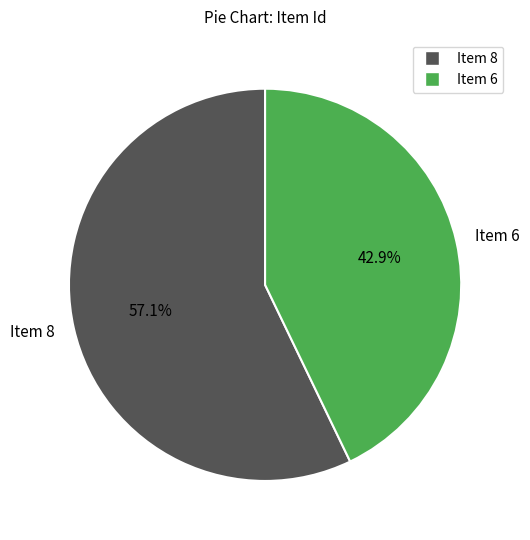

How many segments does this pie chart have?

2